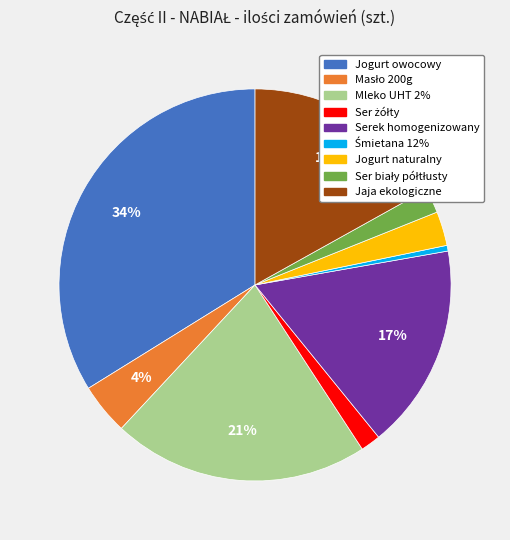

To the nearest percent, what is the average slice percentage?

11%